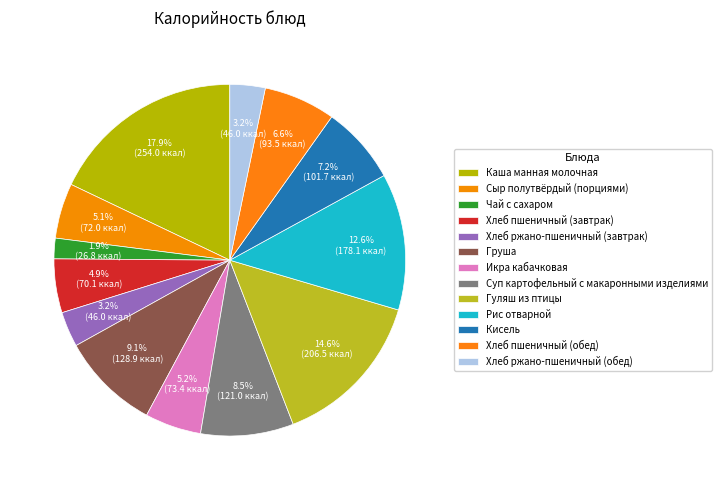

How many slices are in this pie chart?

13